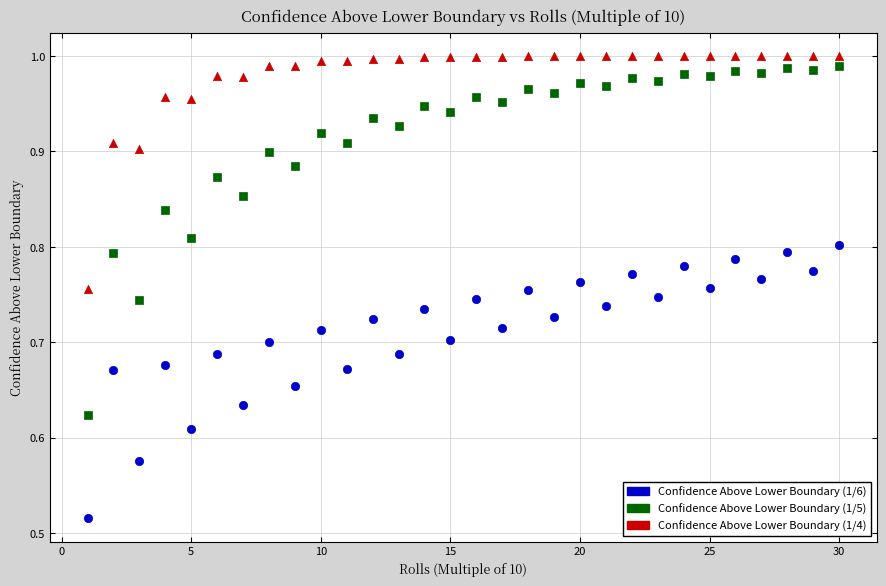

Across all data points, what is the range of X values (max minus min)?

29.0